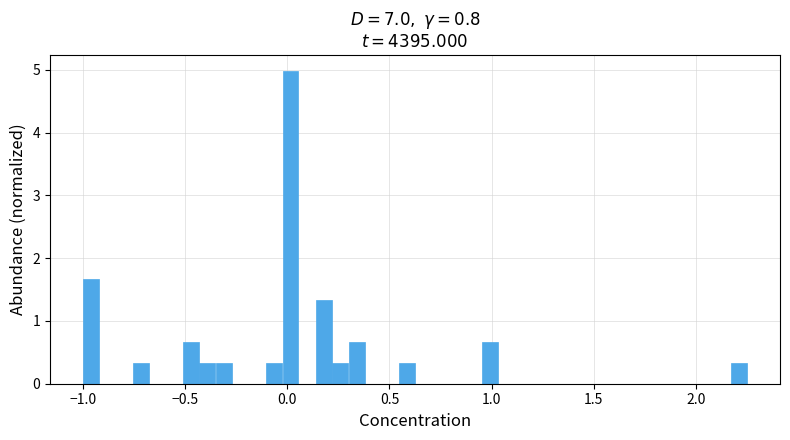

Around what value on the x-axis is the tallest bar? Give the approximate position of its centre, as read against the axis.

0.00